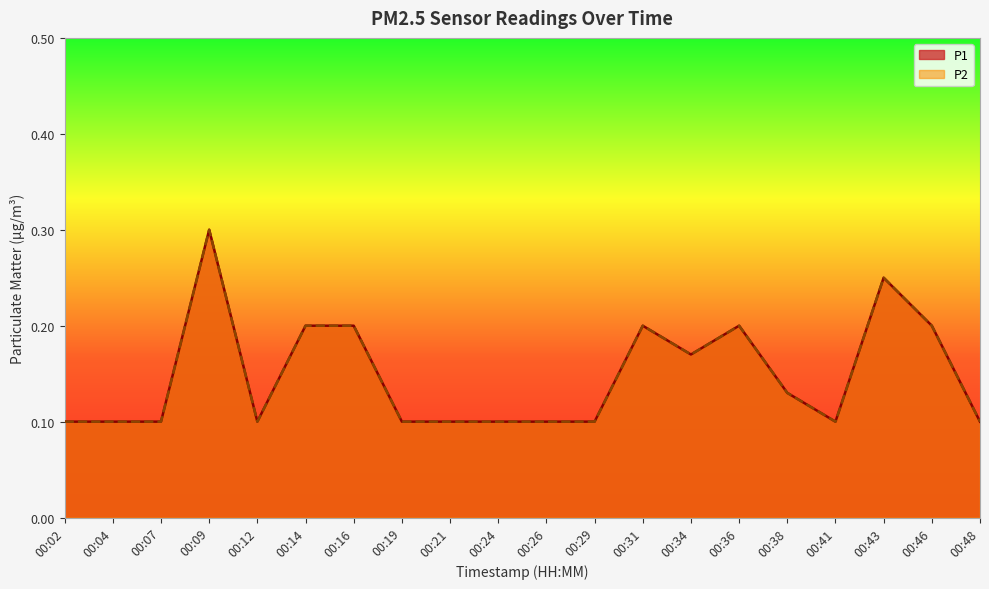

Which series has the widest spread of values?

P1